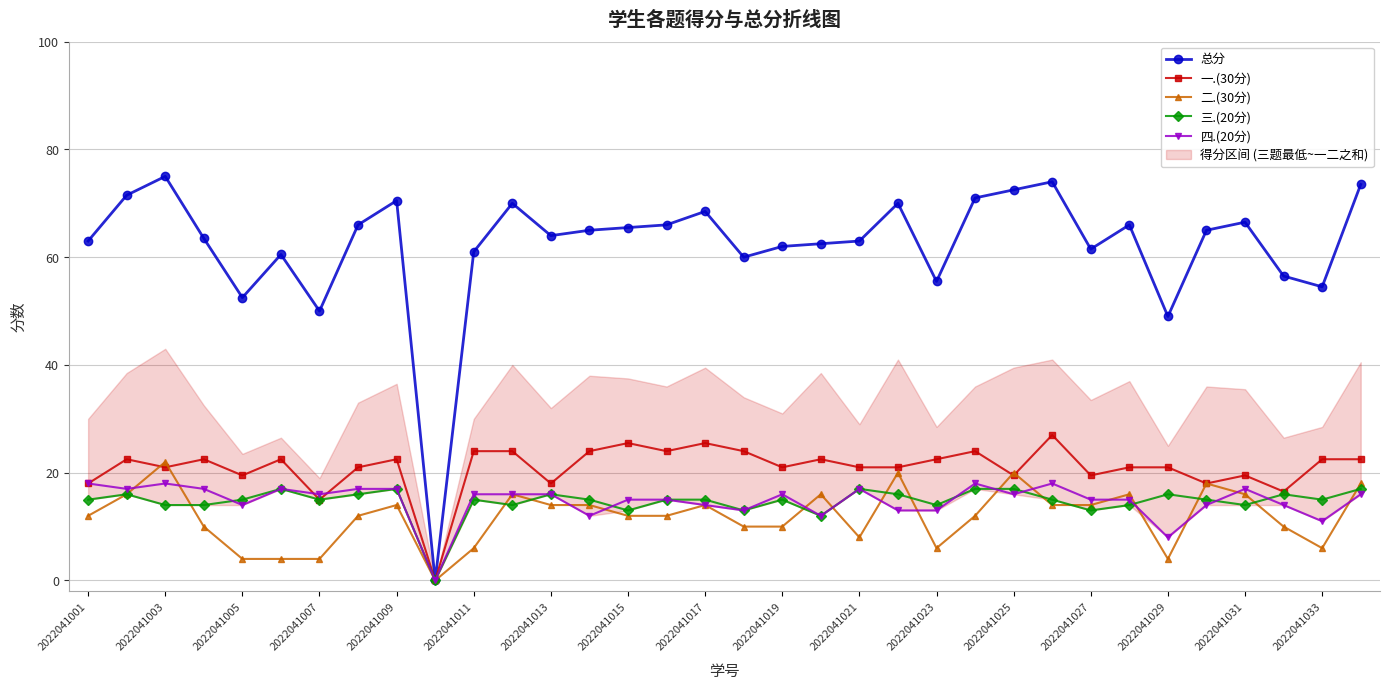

Which series has the largest total across all categories?

总分